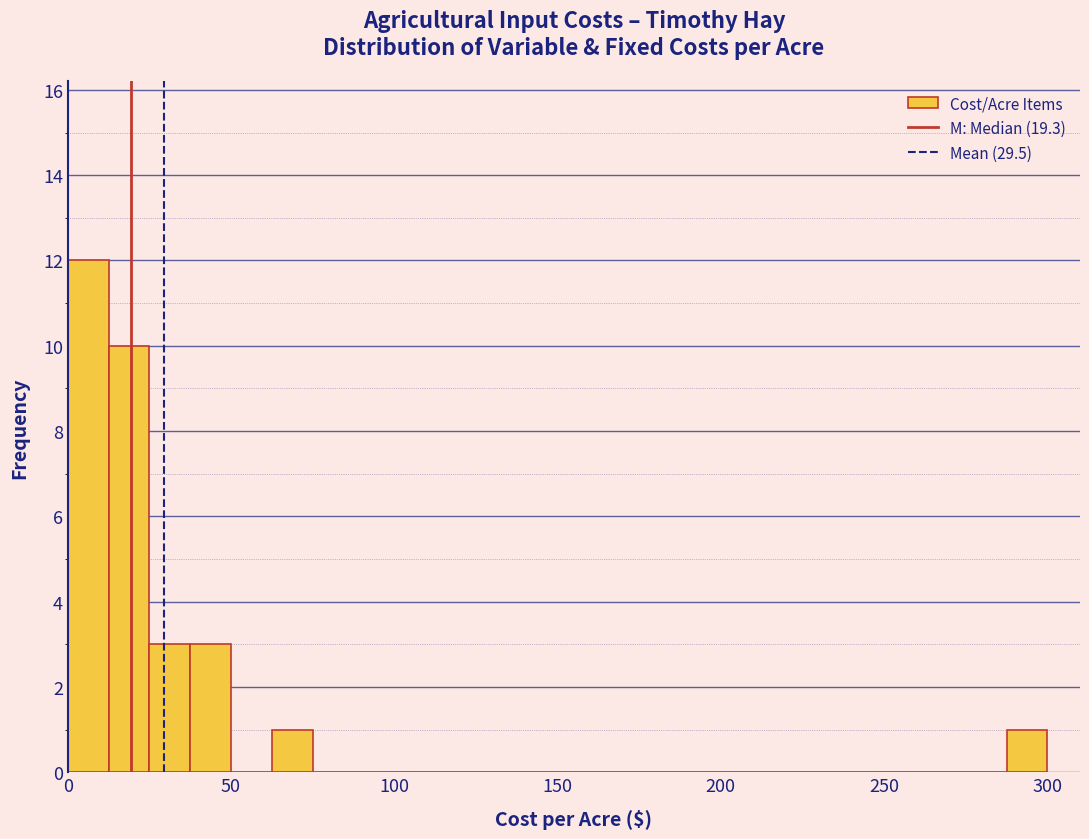

Read against the x-axis, roughly where is the centre of the tallest bar?

5